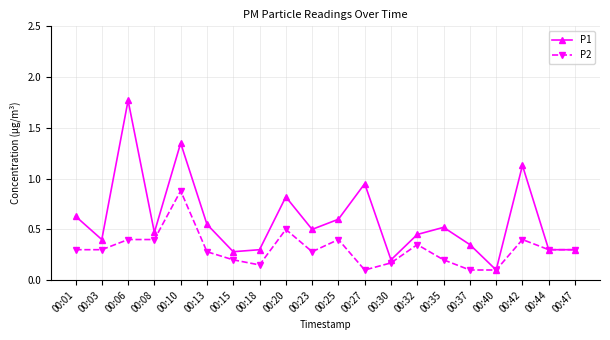

Where is the first local minimum for P1?

00:03